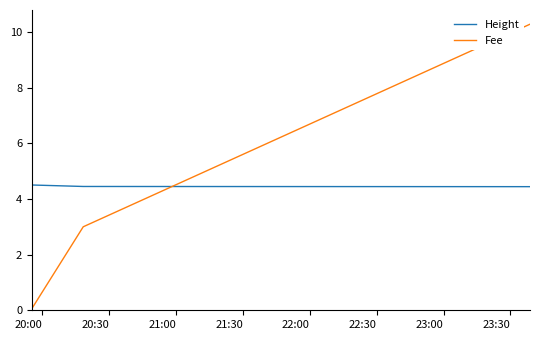

Rank the series by their maximum value, from lowest to highest.

Height, Fee